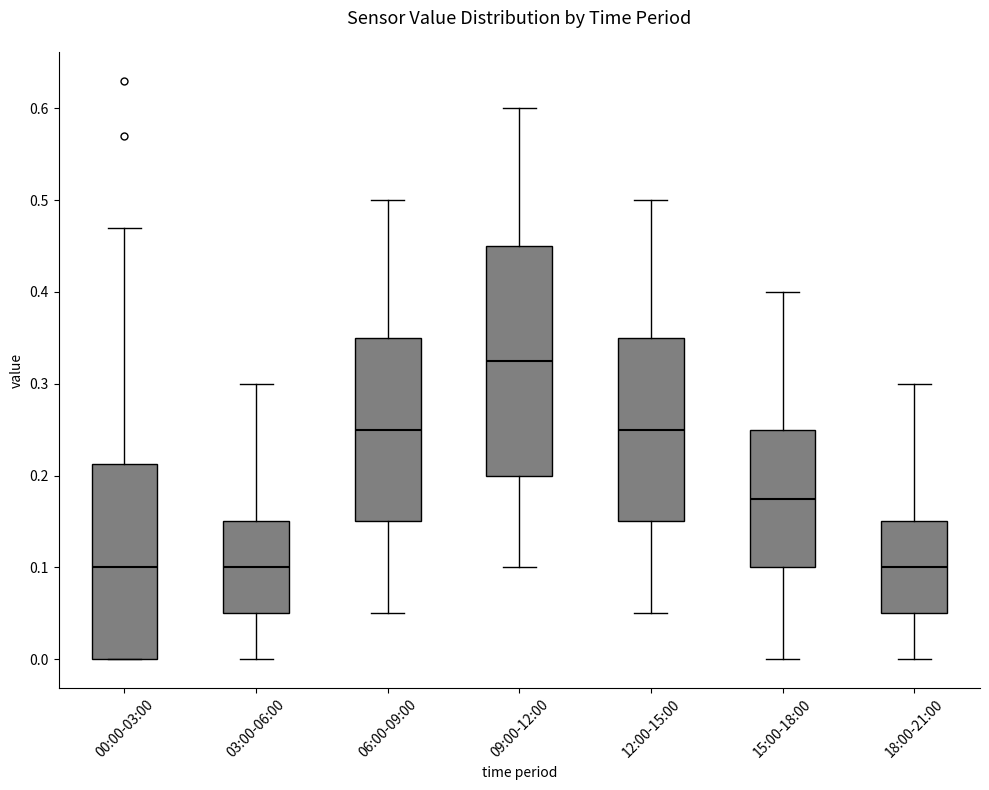

Which box's median line is the highest?

09:00-12:00